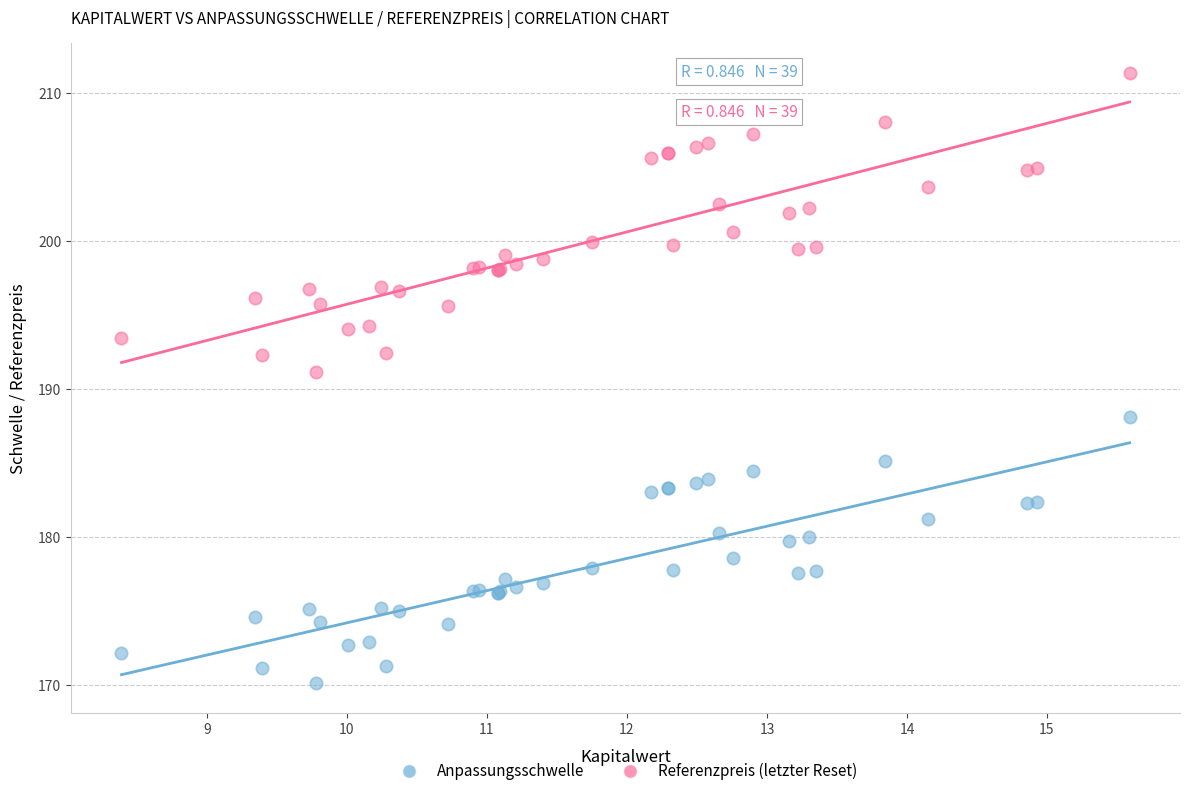

Which series has the widest spread of Y values?

Referenzpreis (letzter Reset)